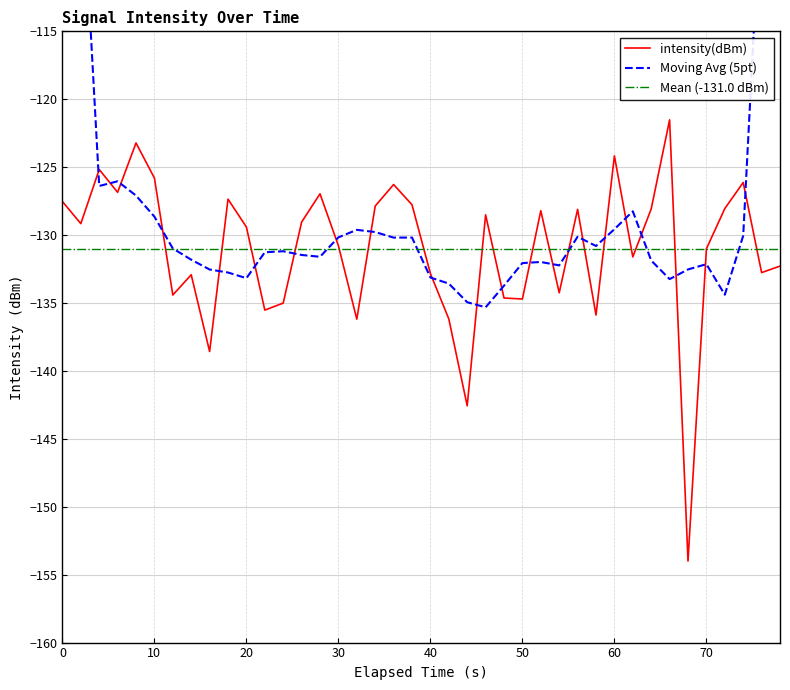

What is the lowest value of the intensity(dBm) series?

-154.0